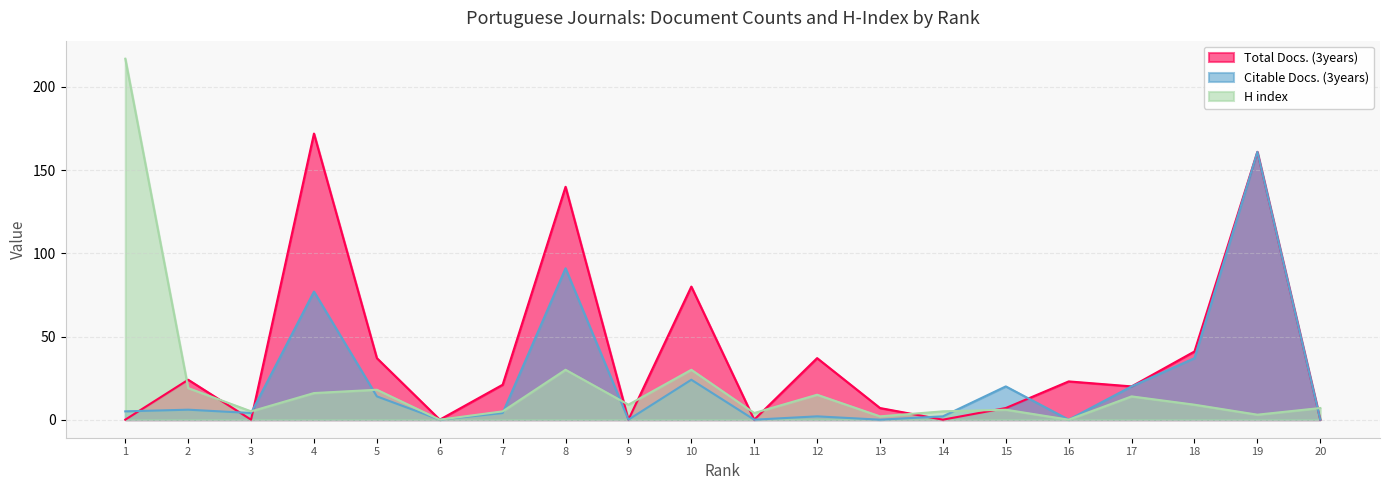

Does the chart display data point markers on the line(s)?

No